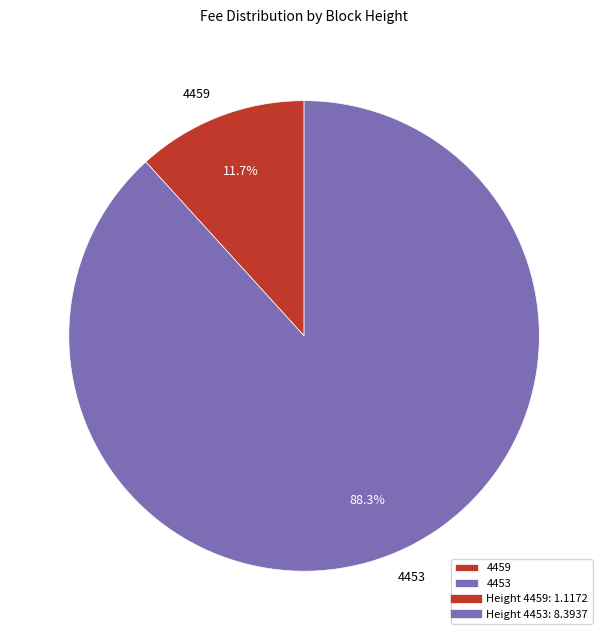

What percentage is the 4453 slice, to the nearest percent?

88%